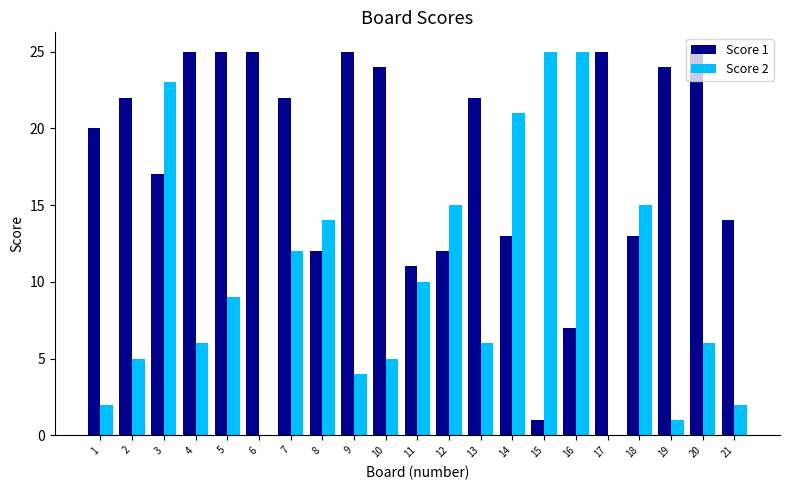

The value of Score 1 at 1 is 20. True or false?

True